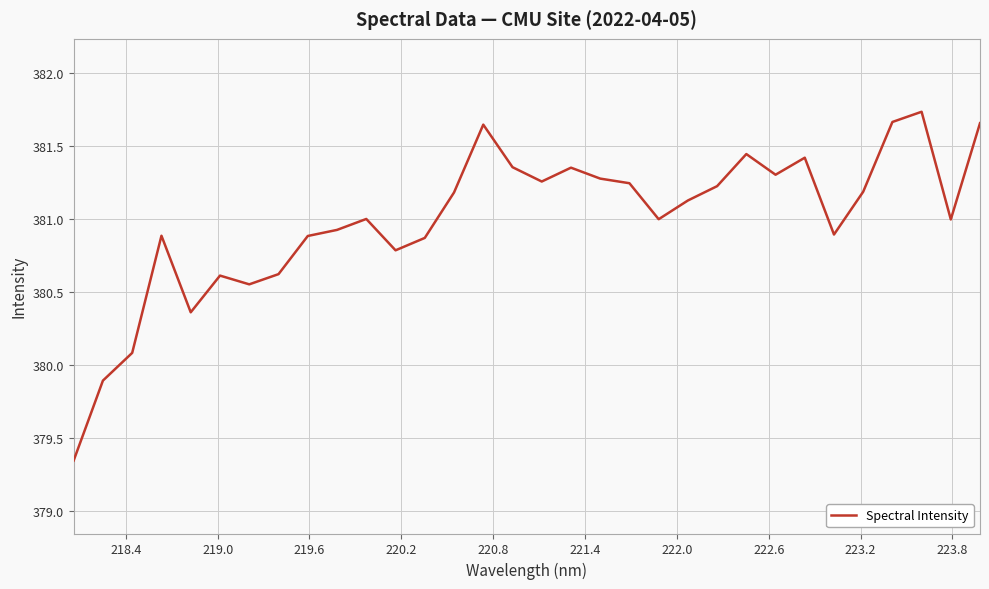

What is the difference between the maximum and minimum values?

2.4